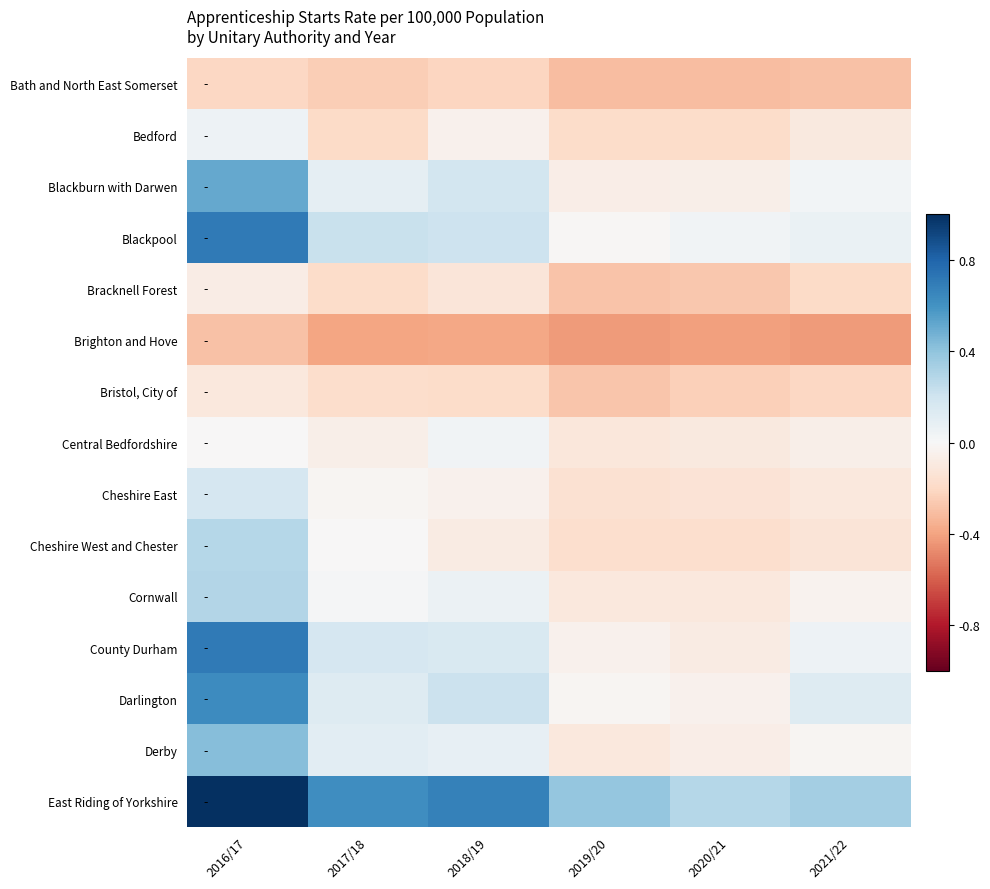

What is the total value across all series at 2018/19?

0.5